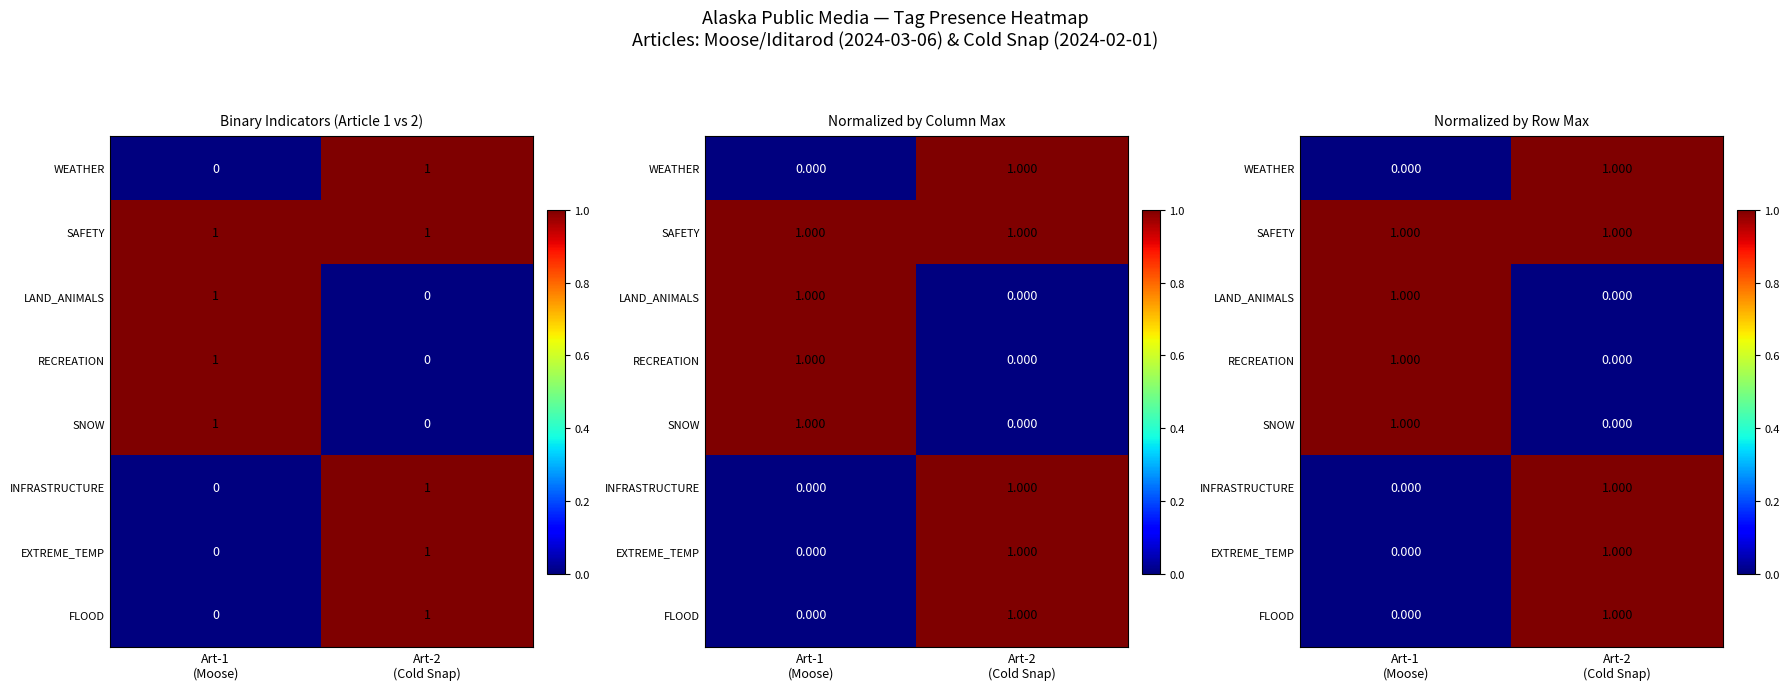

List the labels in order of SNOW value, smallest first.

Art-2 (Cold Snap), Art-1 (Moose)